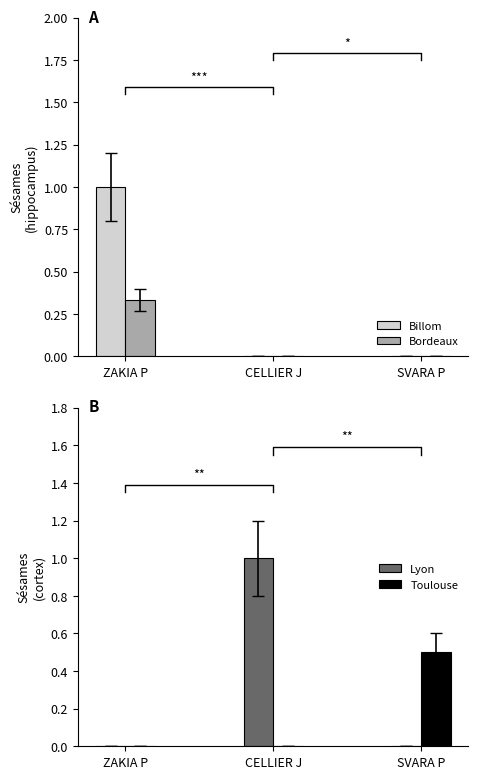

How many series are shown in this chart?

4